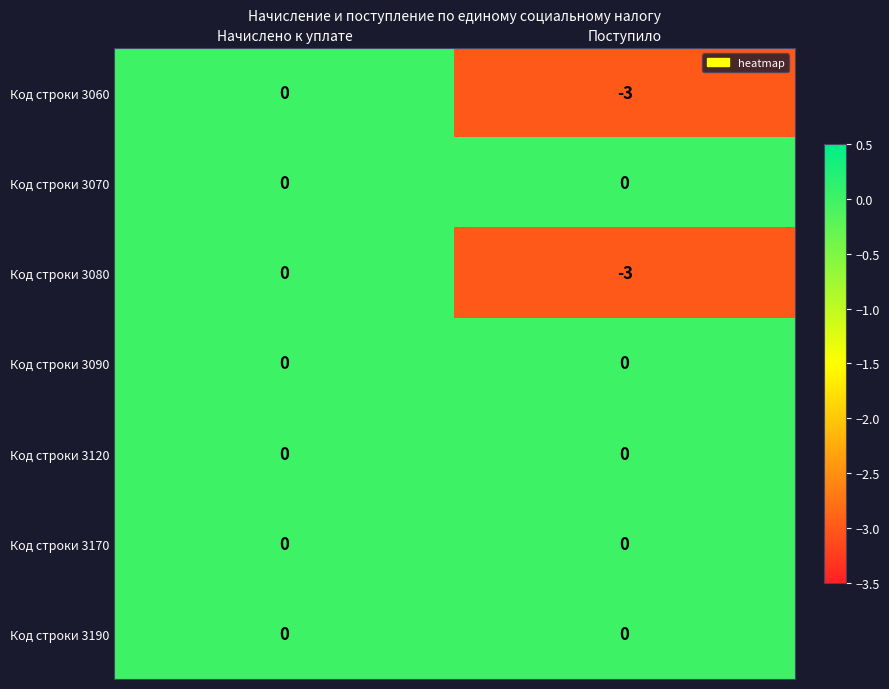

Reading right to left, list all the values displayed in this chart.

Код строки 3060: Поступило=-3	Начислено к уплате=0
Код строки 3070: Поступило=0	Начислено к уплате=0
Код строки 3080: Поступило=-3	Начислено к уплате=0
Код строки 3090: Поступило=0	Начислено к уплате=0
Код строки 3120: Поступило=0	Начислено к уплате=0
Код строки 3170: Поступило=0	Начислено к уплате=0
Код строки 3190: Поступило=0	Начислено к уплате=0